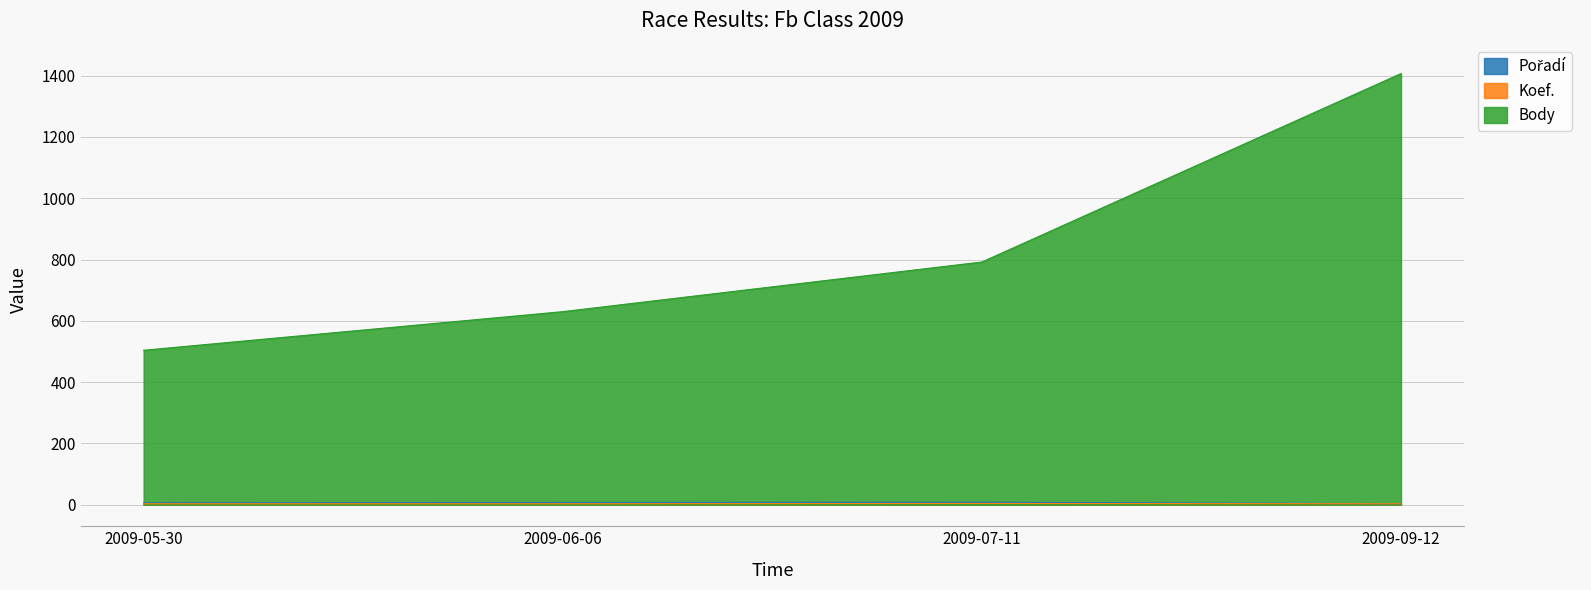

What is the minimum value for Koef.?

3